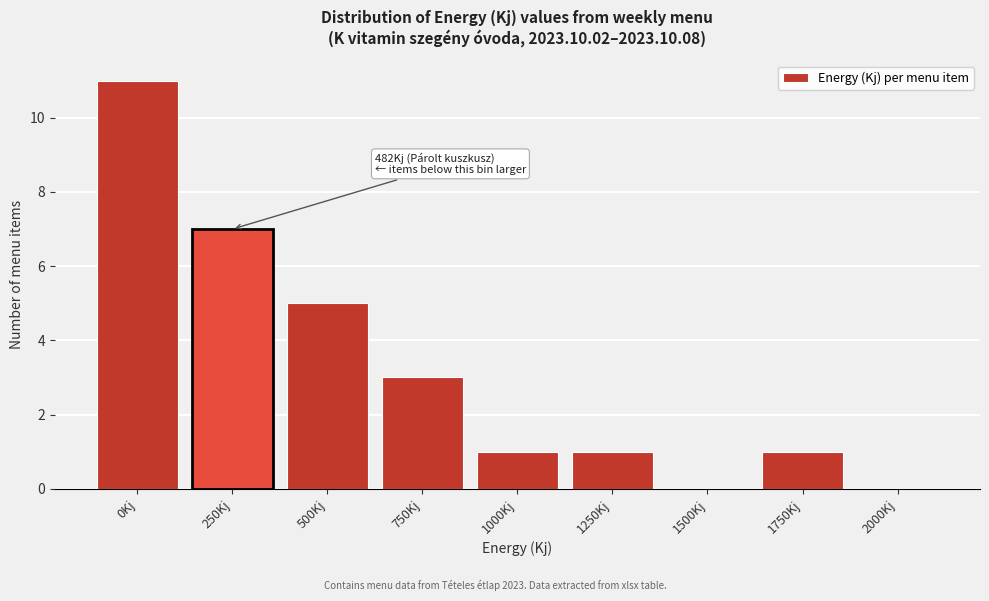

Reading right to left, transcribe all the data shown in this chart.

2000Kj=0	1750Kj=1	1500Kj=0	1250Kj=1	1000Kj=1	750Kj=3	500Kj=5	250Kj=7	0Kj=11